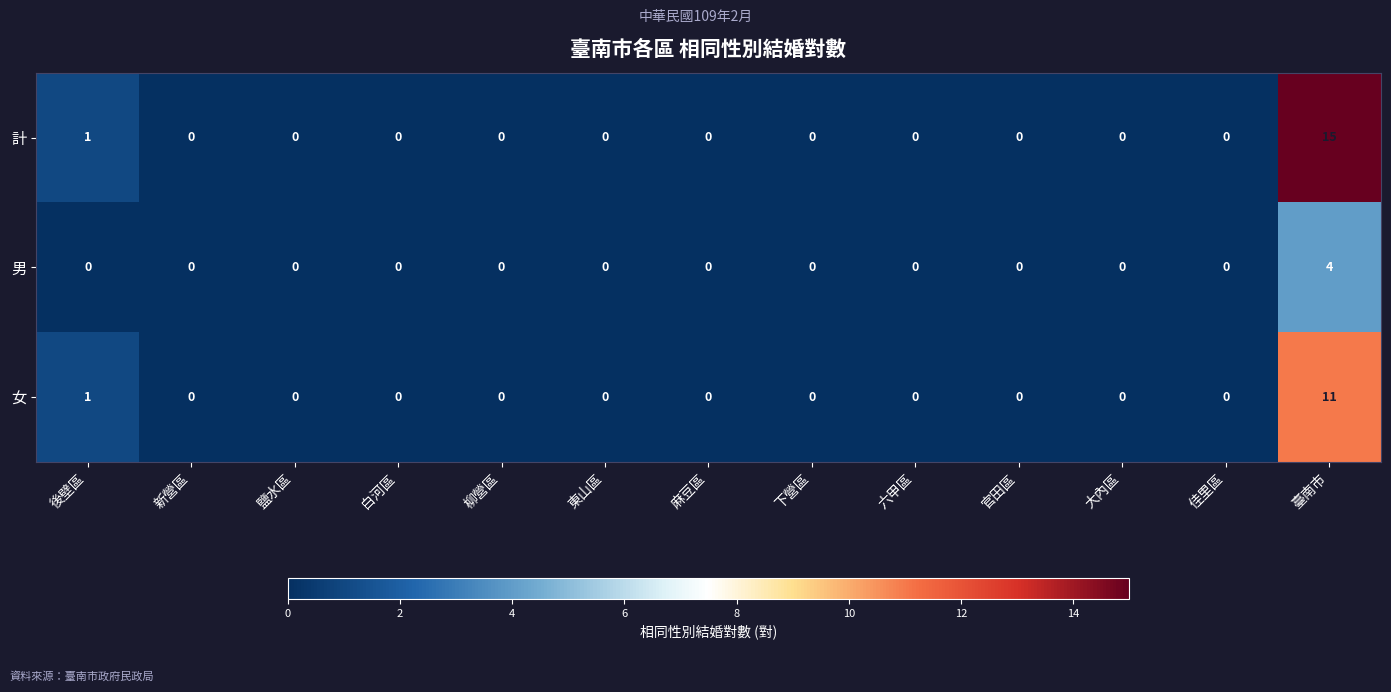

Is it true that 女 equals 1 at 後壁區?

True